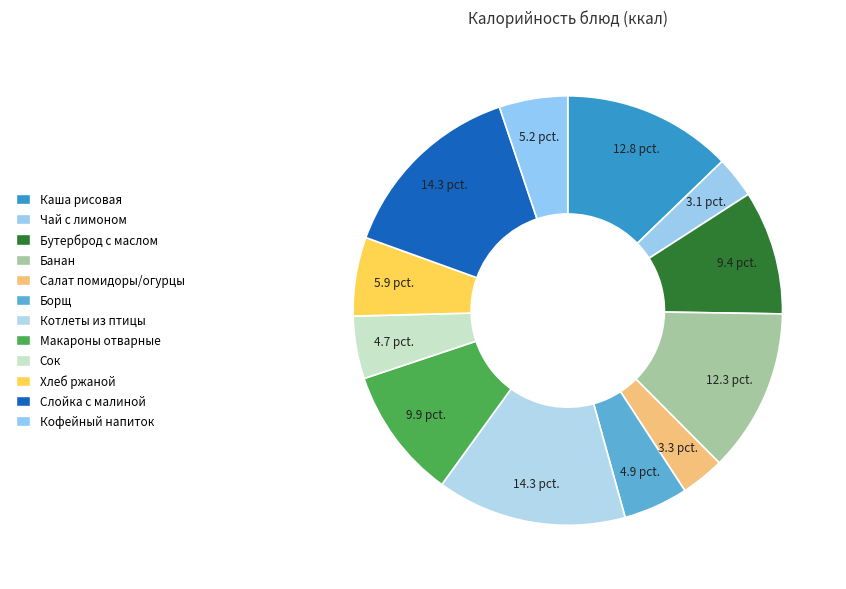

Count the number of slices in the pie.

12